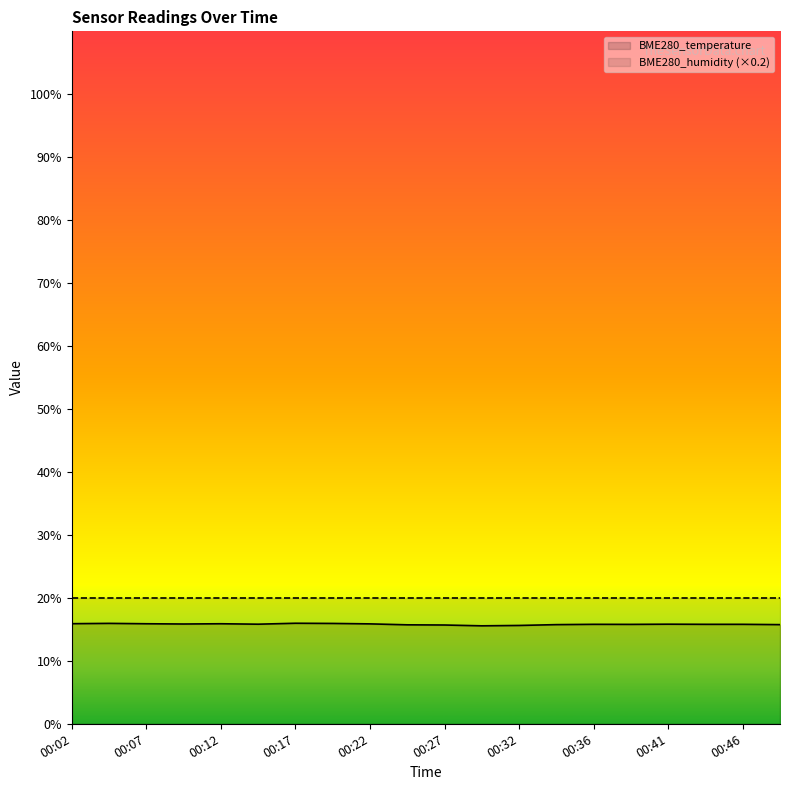

What is the minimum value shown in the chart?

15.6